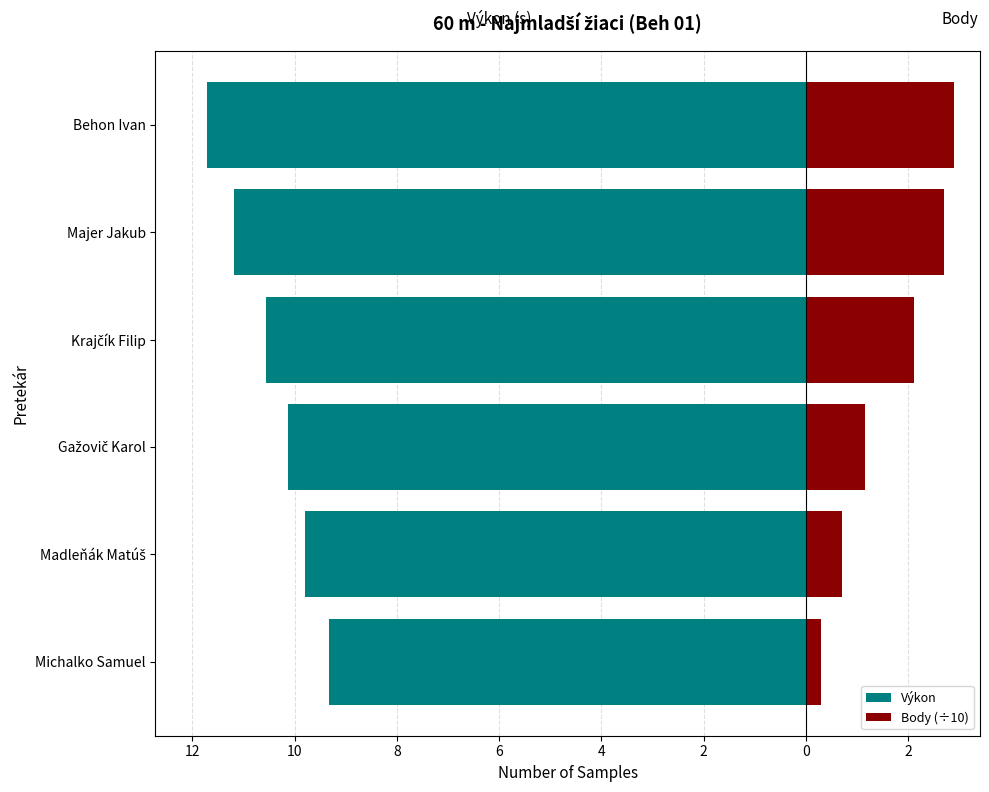

The Výkon series shows -2.3 at 14. True or false?

False